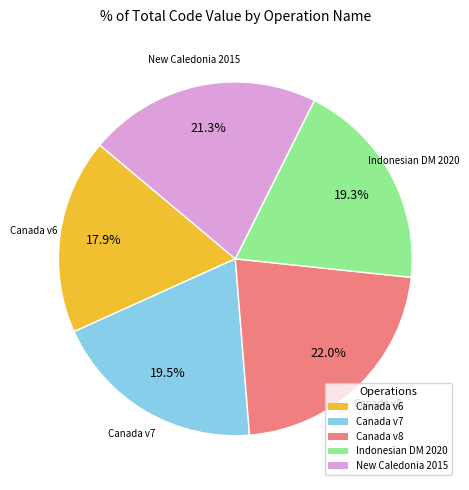

Is there a majority slice in this chart?

No